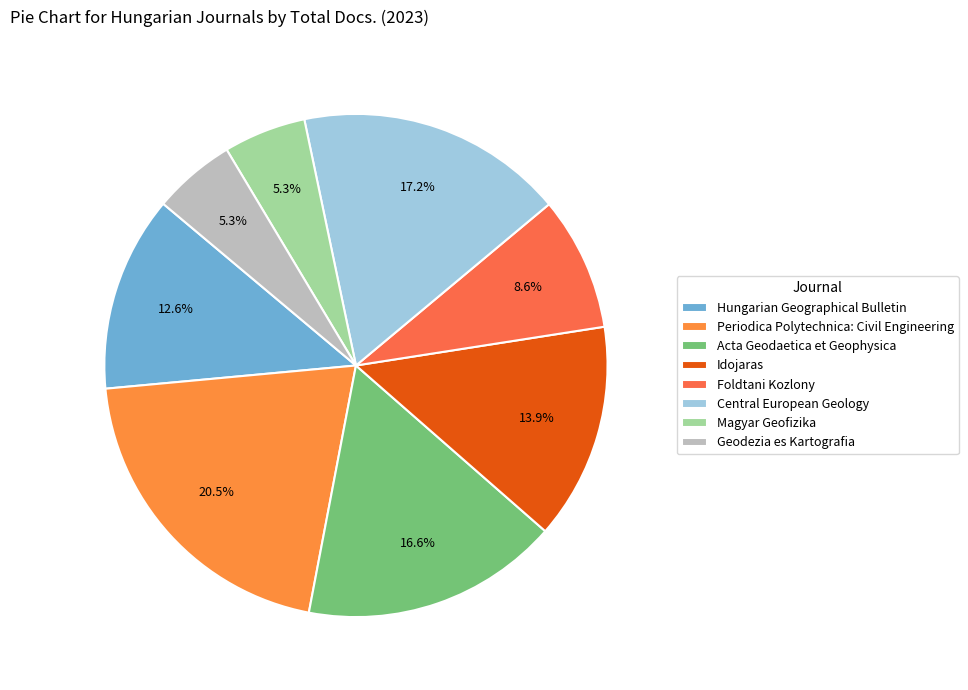

What percentage is the Idojaras slice, to the nearest percent?

14%